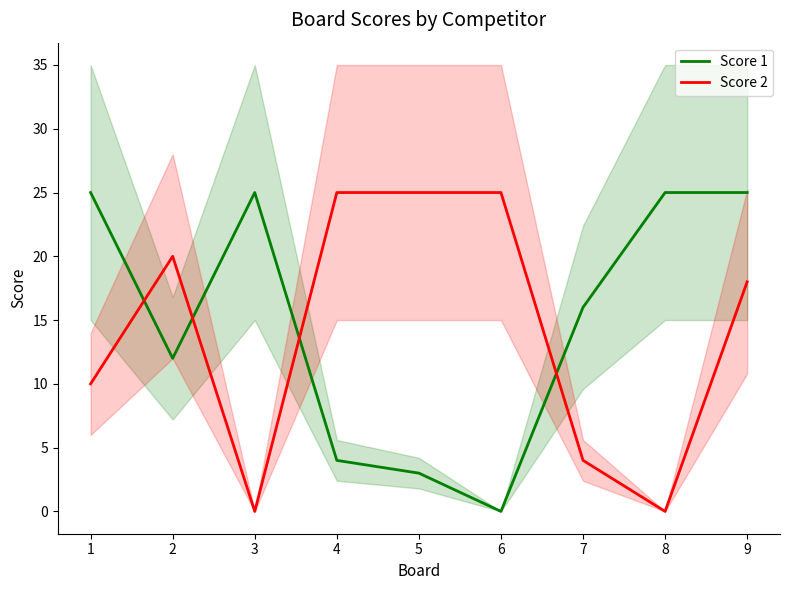

What is the sum of all Score 1 values?

135